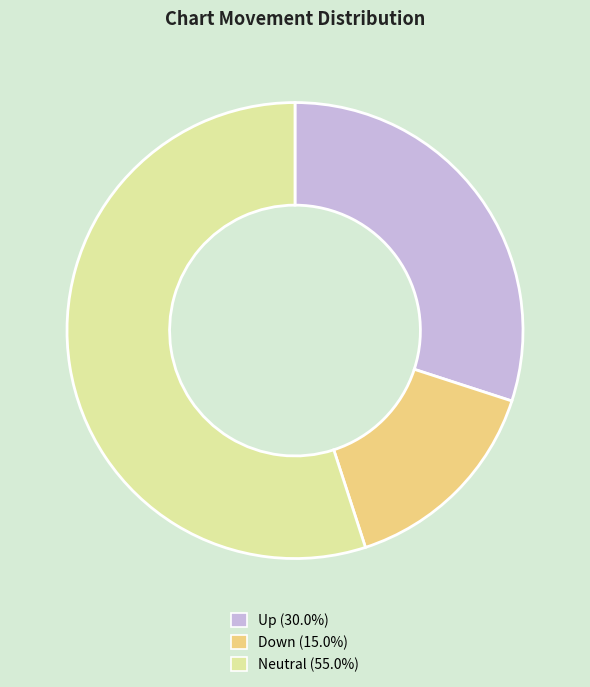

Is there a majority slice in this chart?

Yes